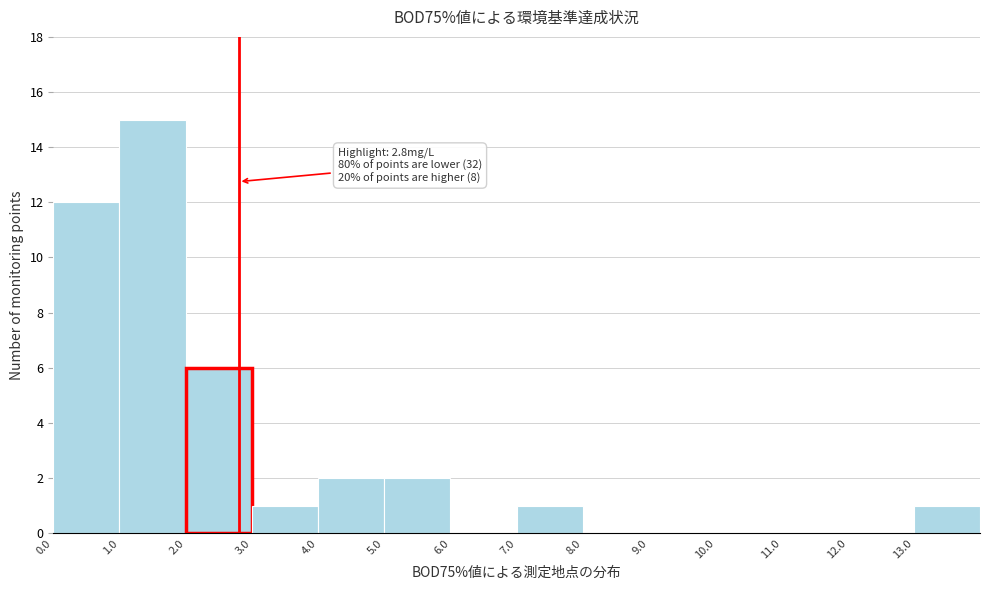

Which range on the x-axis has the tallest bar?

1 to 2